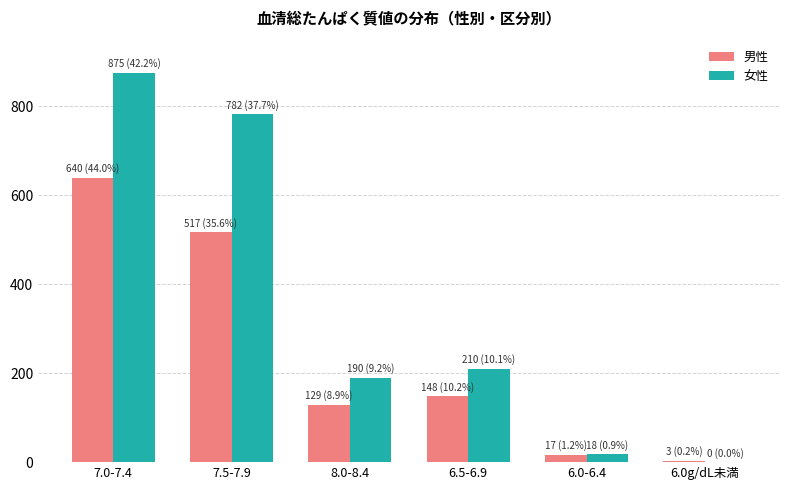

What is the average value of the 女性 series?

346